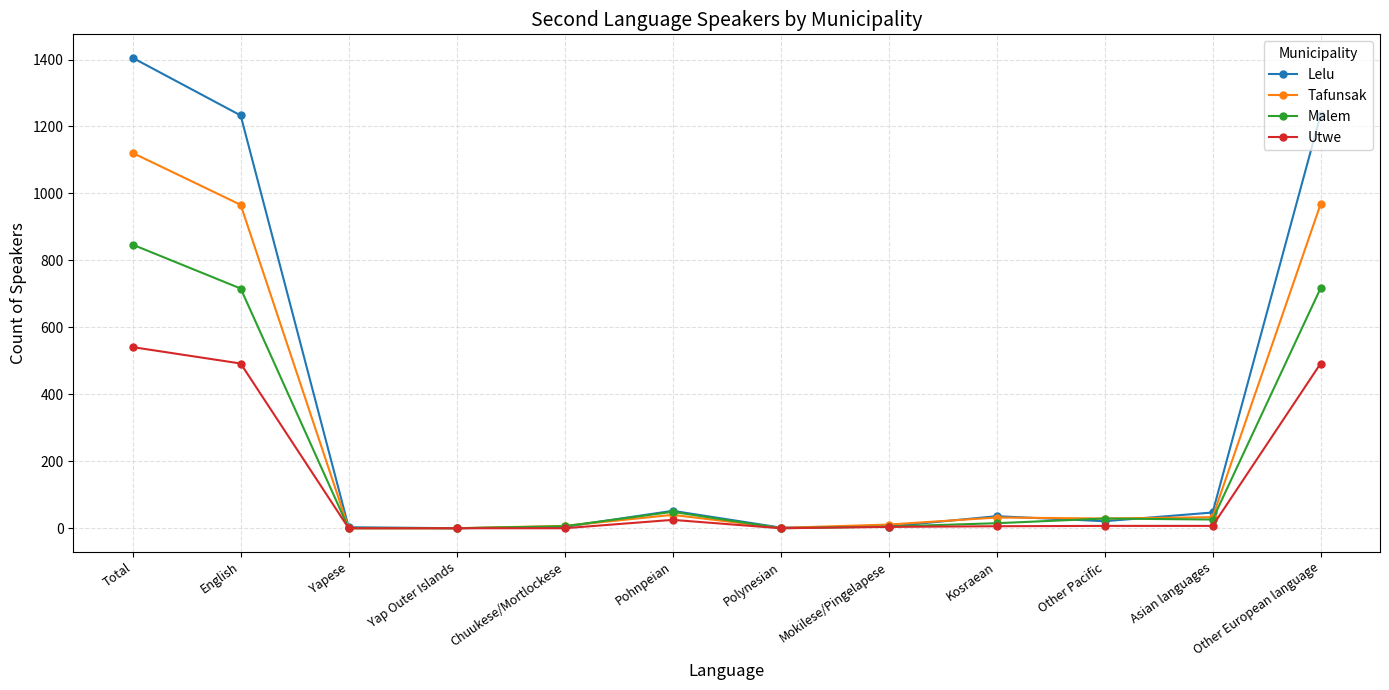

Is it true that Lelu equals 757 at Yap Outer Islands?

False